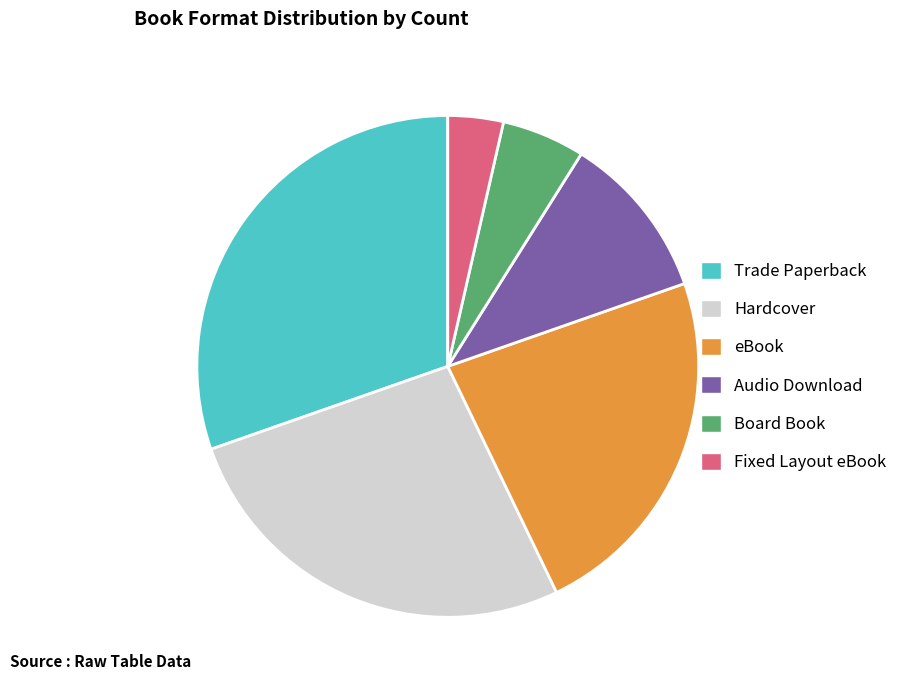

Combined, do Trade Paperback and Board Book account for over 50%?

No